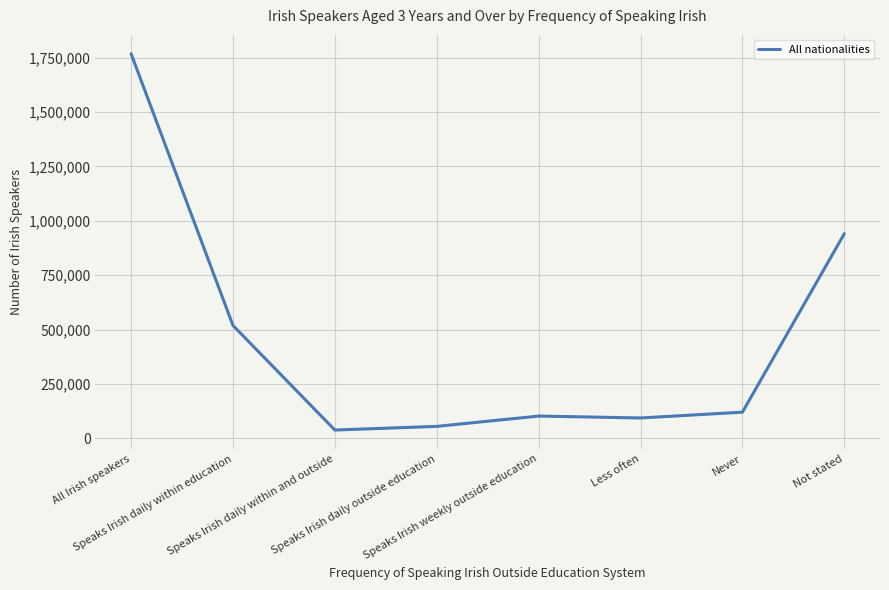

What is the average value?

454764